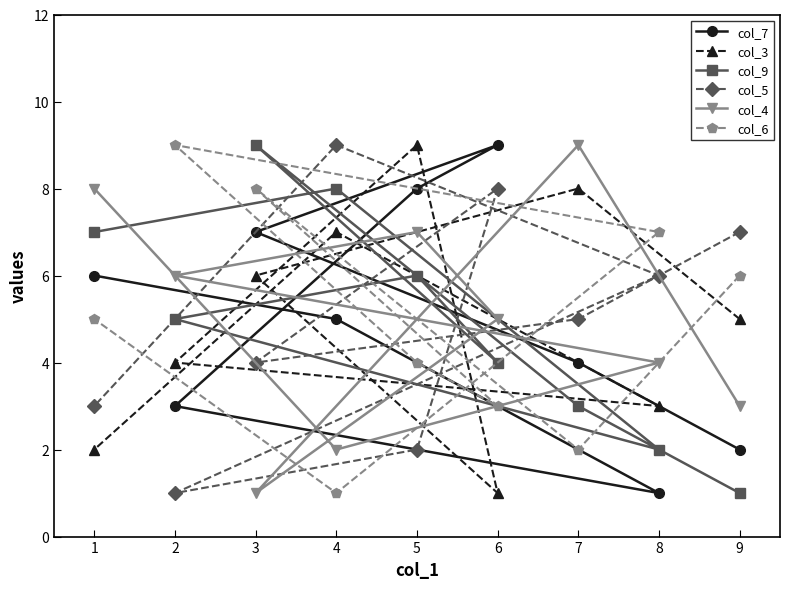

Is the value of col_9 at 6 greater than the value of col_5 at 8?

No